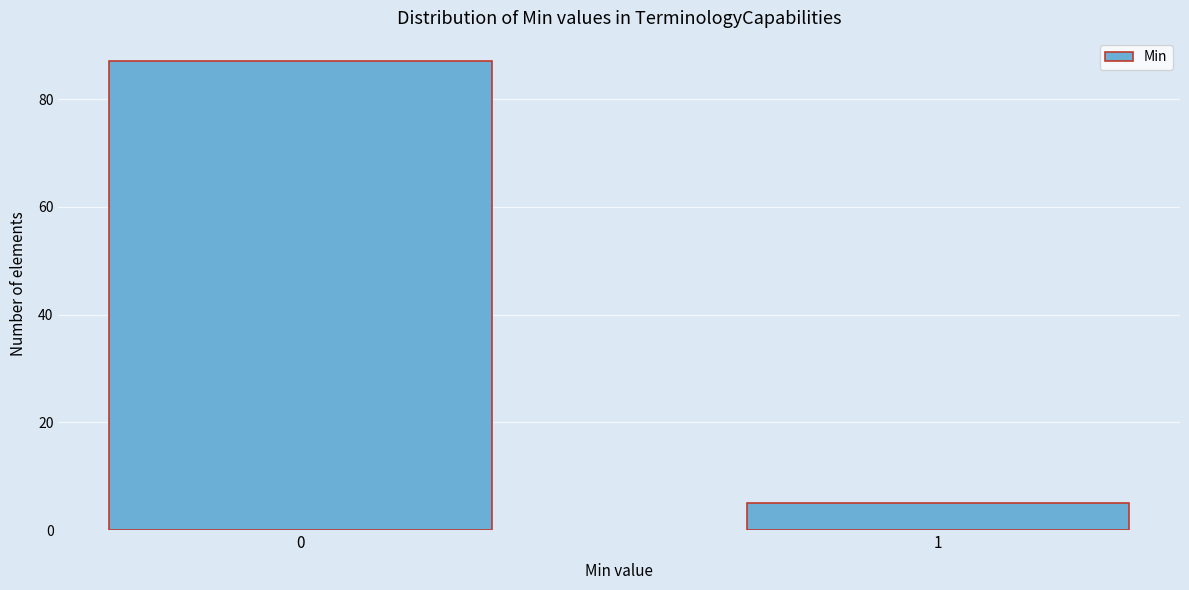

Reading right to left, transcribe all the data shown in this chart.

1=5	0=87